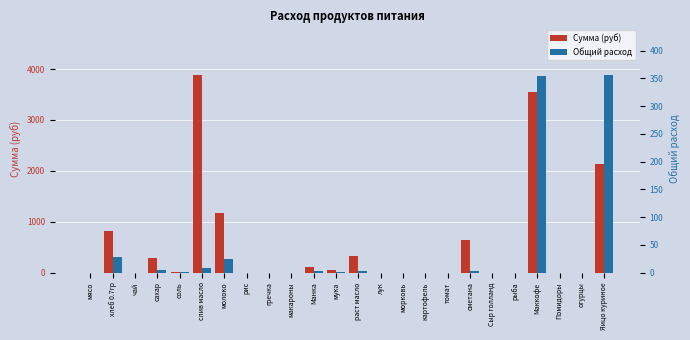

What is the difference between the Общий расход values at лук and хлеб 0.7гр?

28.3